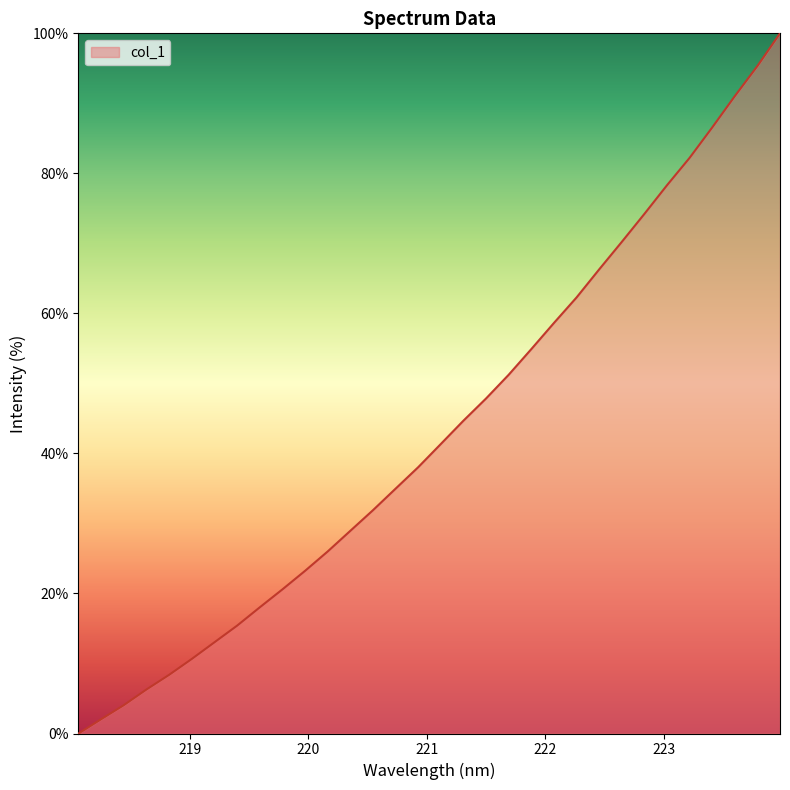

What is the difference between the maximum and minimum values?

100.0